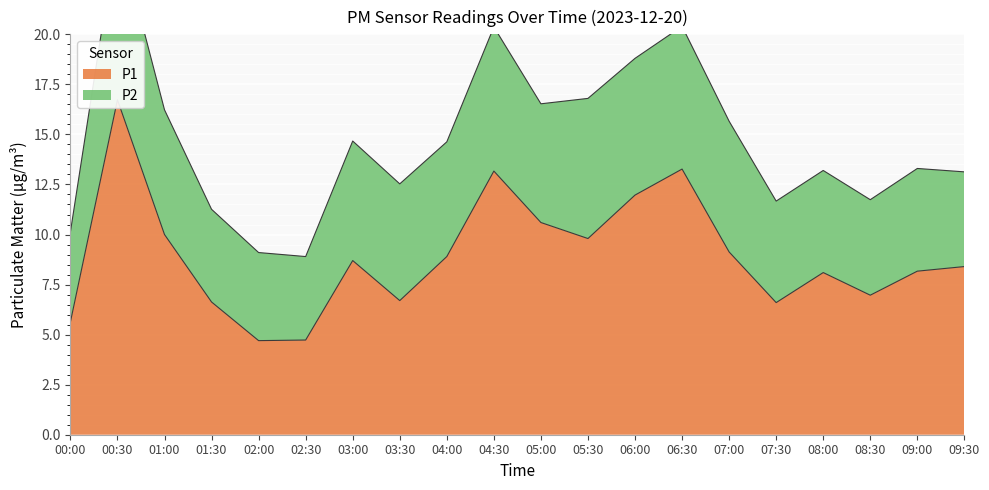

Reading left to right, list all the values displayed in this chart.

00:00=5.6	00:30=16.7	01:00=10.0	01:30=6.6	02:00=4.7	02:30=4.7	03:00=8.7	03:30=6.7	04:00=8.9	04:30=13.2	05:00=10.6	05:30=9.8	06:00=12.0	06:30=13.3	07:00=9.1	07:30=6.6	08:00=8.1	08:30=7.0	09:00=8.2	09:30=8.4